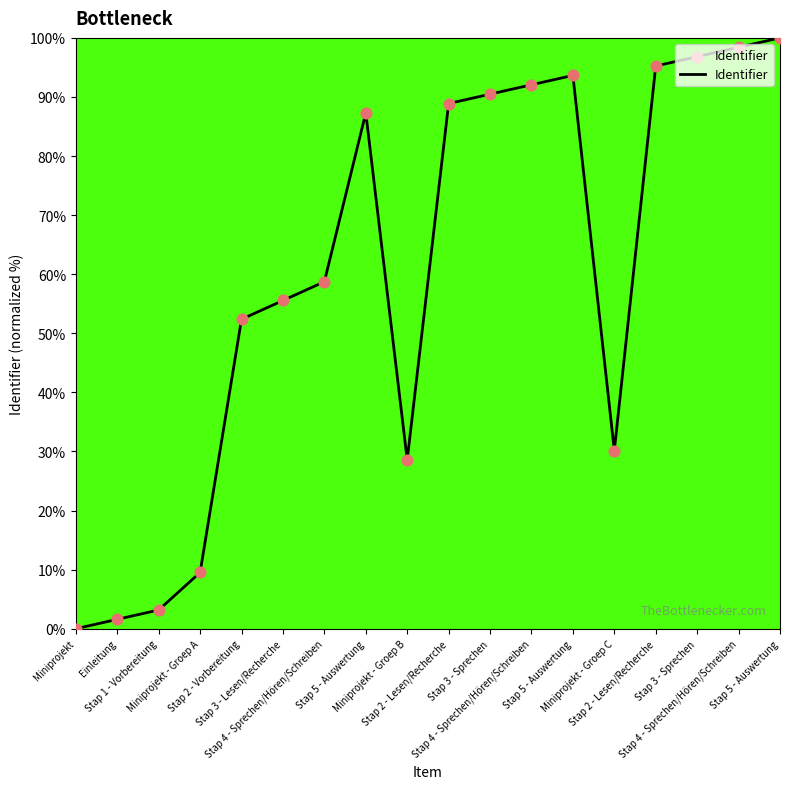

Approximately how many times larger is the value at Miniprojekt - Groep C compared to Stap 4 - Sprechen/Hören/Schreiben?

0.3